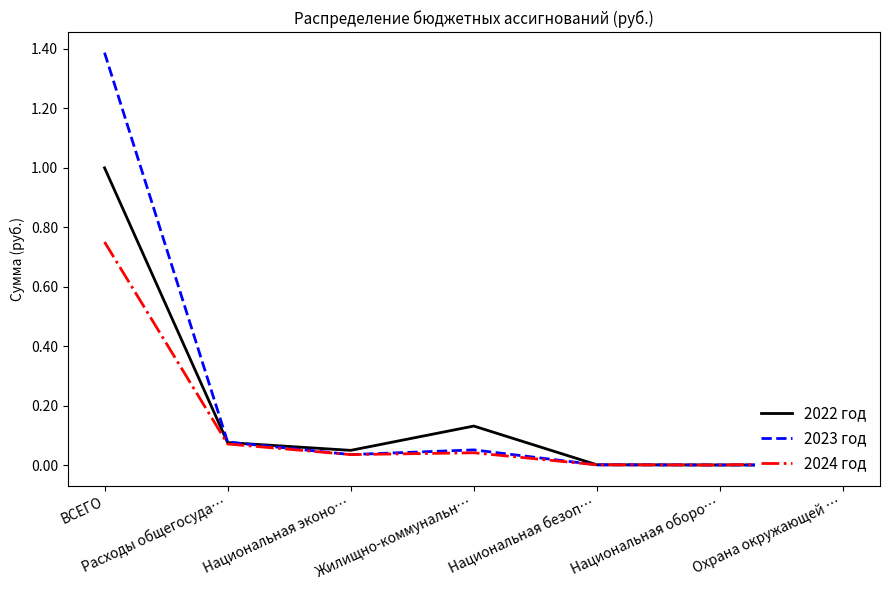

True or false: 2024 год and 2023 год intersect in this chart.

True